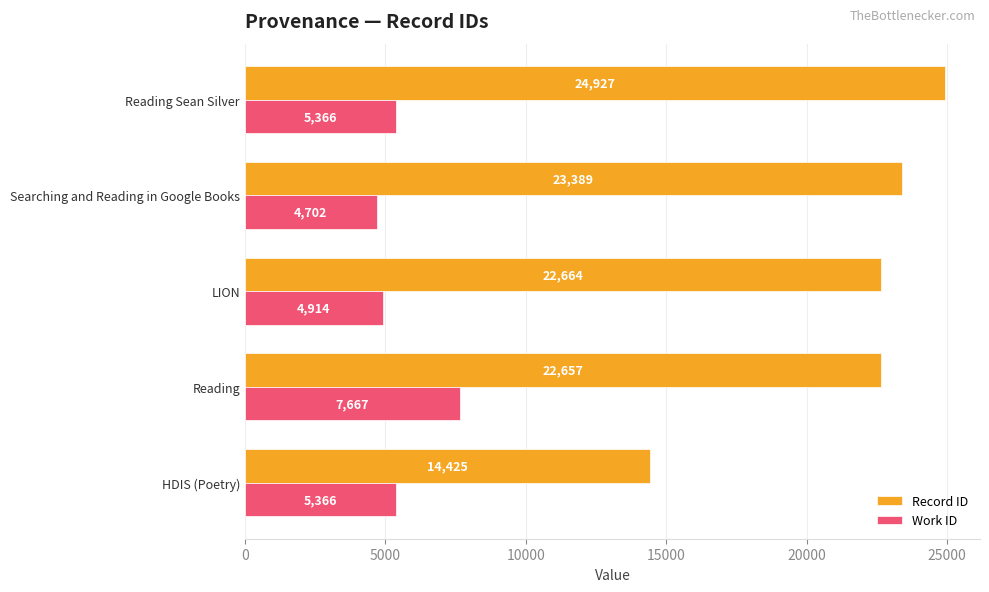

List the labels in order of Record ID value, largest first.

Reading Sean Silver, Searching and Reading in Google Books, LION, Reading, HDIS (Poetry)